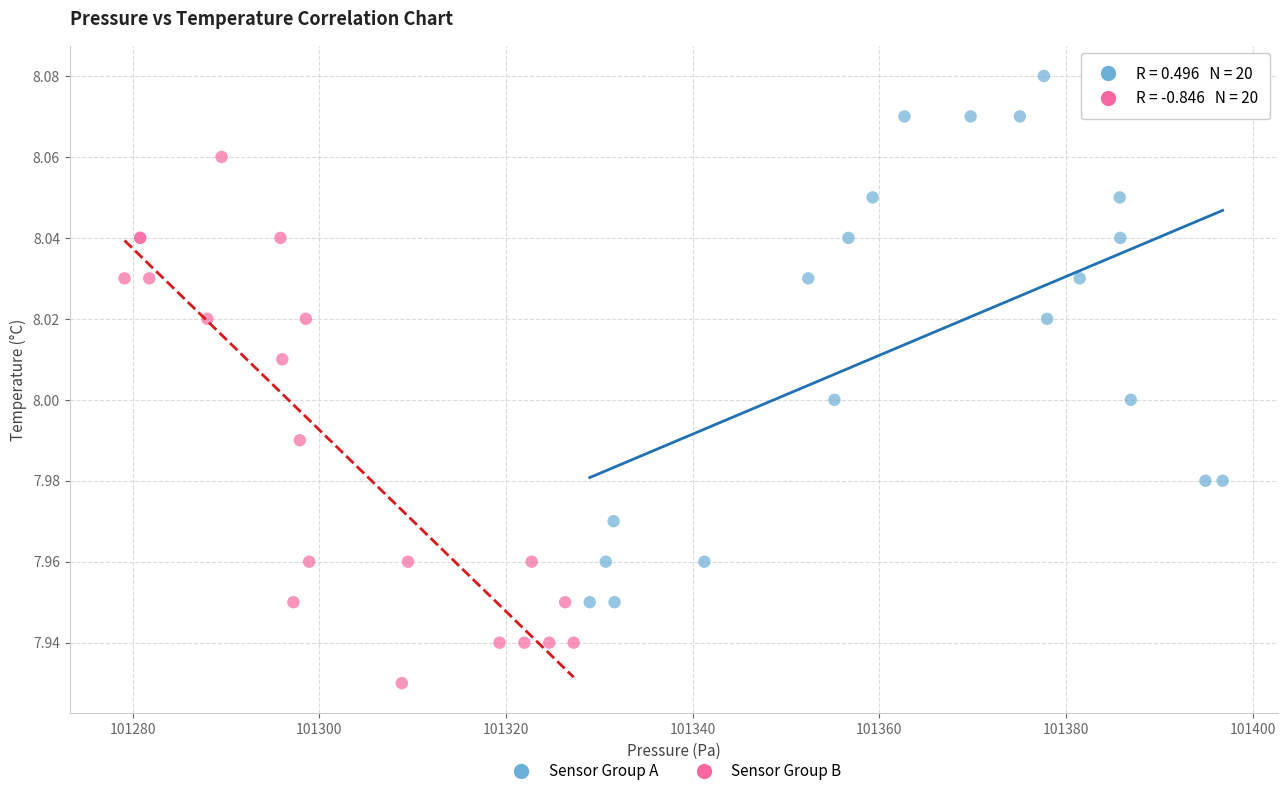

Which series contains the highest Y value?

Sensor Group A